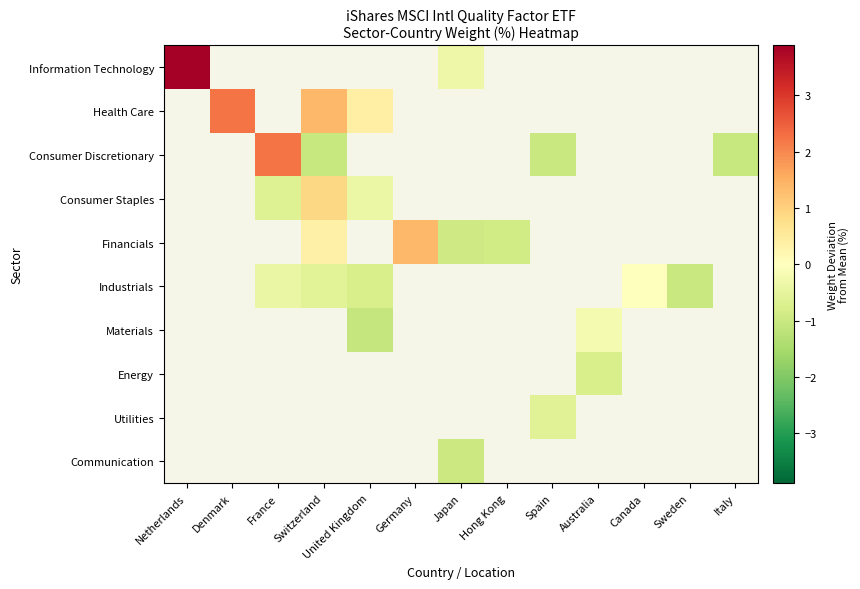

How many values in Consumer Staples are below zero?

2